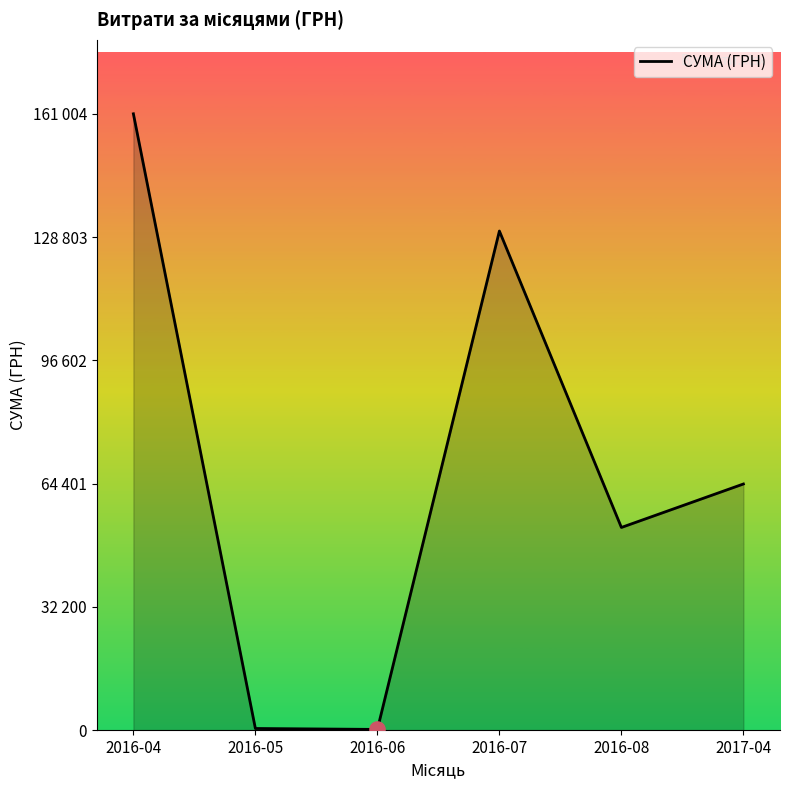

Between 2016-06 and 2016-04, which is larger?

2016-04